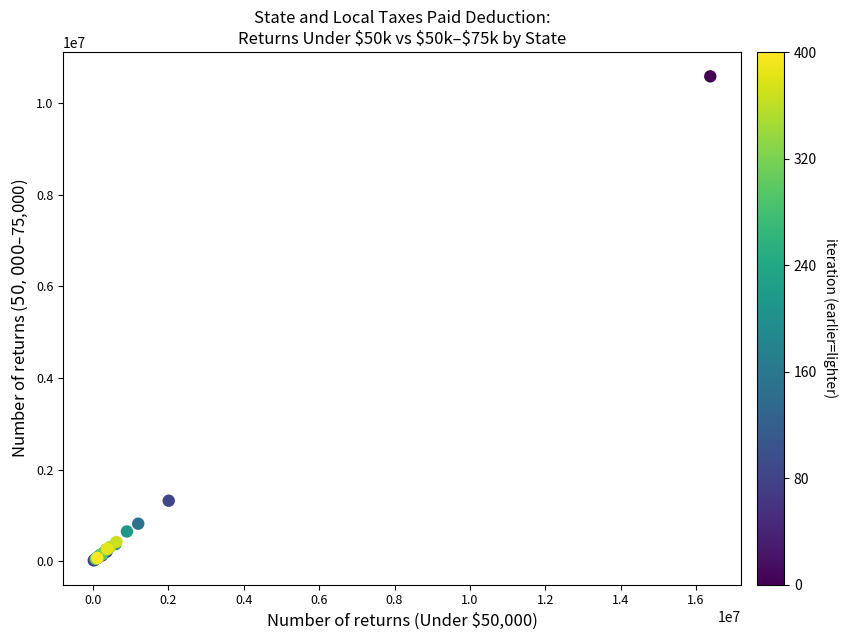

What Y value in the scatter plot is closest to 5301111?

1321148